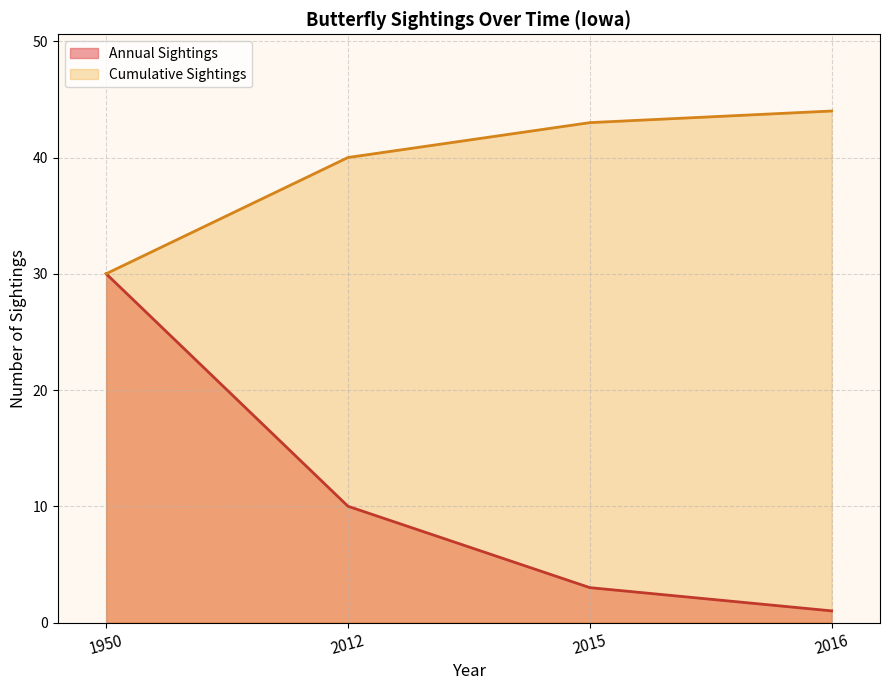

Which series has the widest spread of values?

Annual Sightings